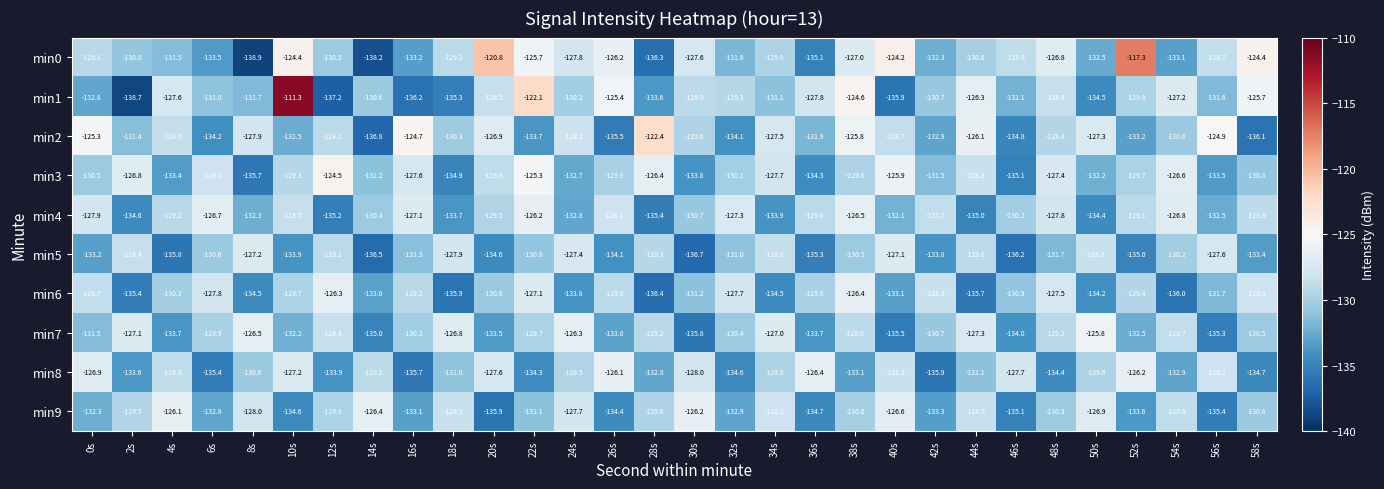

Rank the series at 40s from highest to lowest value.

min0, min3, min9, min5, min8, min2, min4, min6, min7, min1